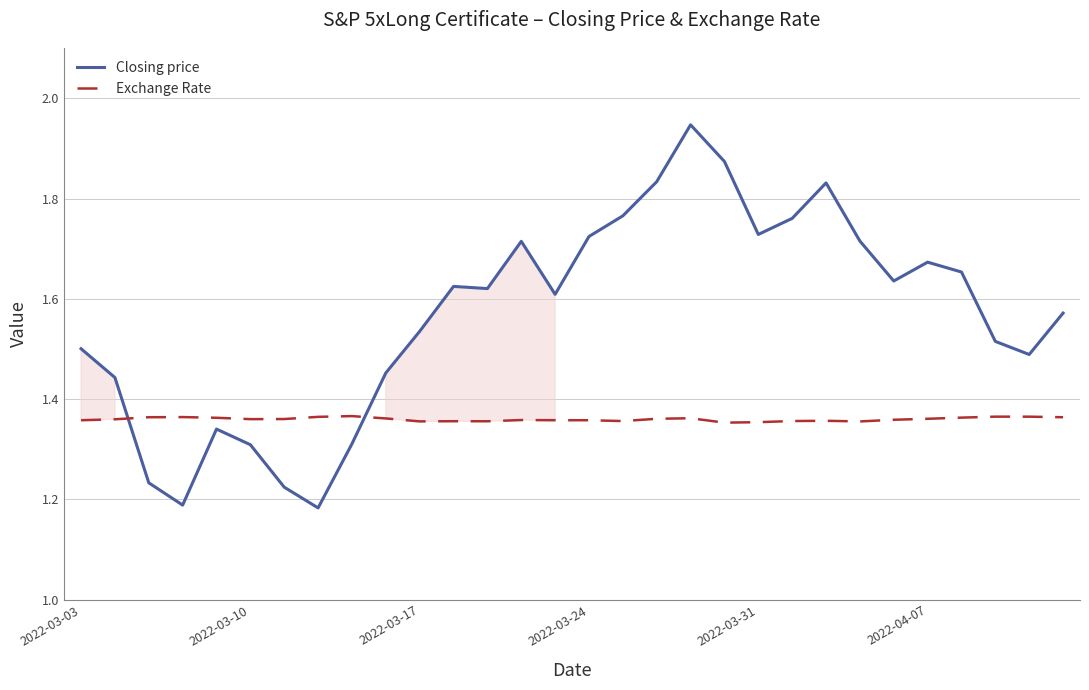

Which series has the widest spread of values?

Closing price